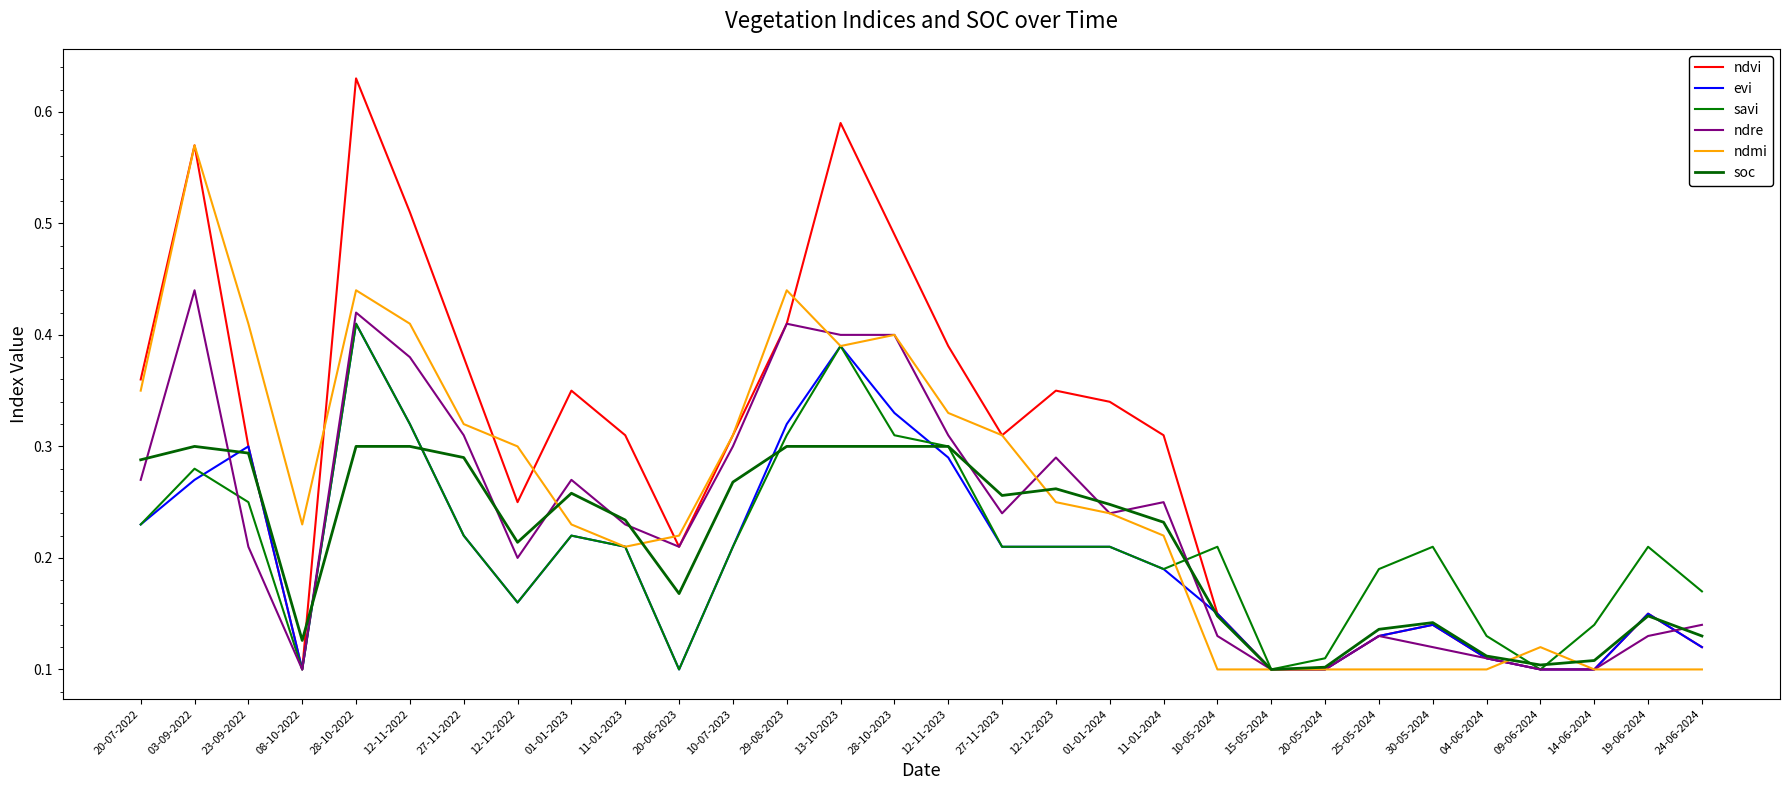

How many lines are shown in the chart?

6